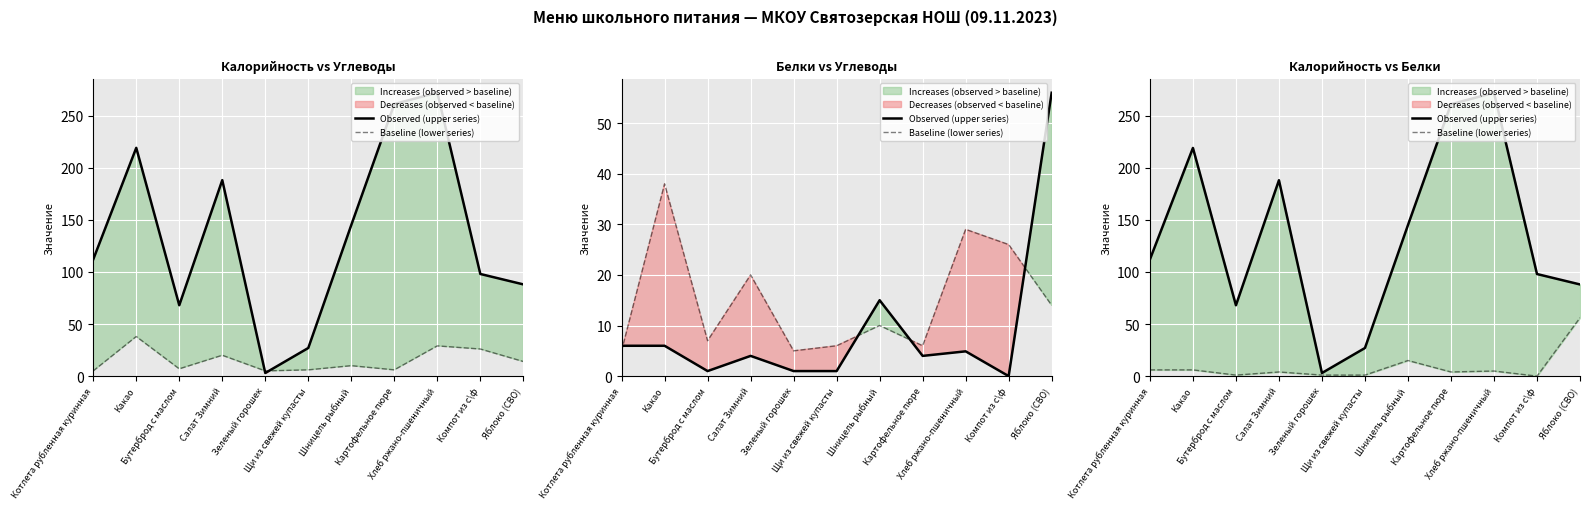

Reading left to right, transcribe all the data shown in this chart.

Observed (upper series): 112.0	219.0	68.0	188.0	3.0	27.0	145.0	261.0	272.0	98.0	88.0
Baseline (lower series): 6.0	6.0	1.0	4.0	1.0	1.0	15.0	4.0	4.9	0.0	56.0